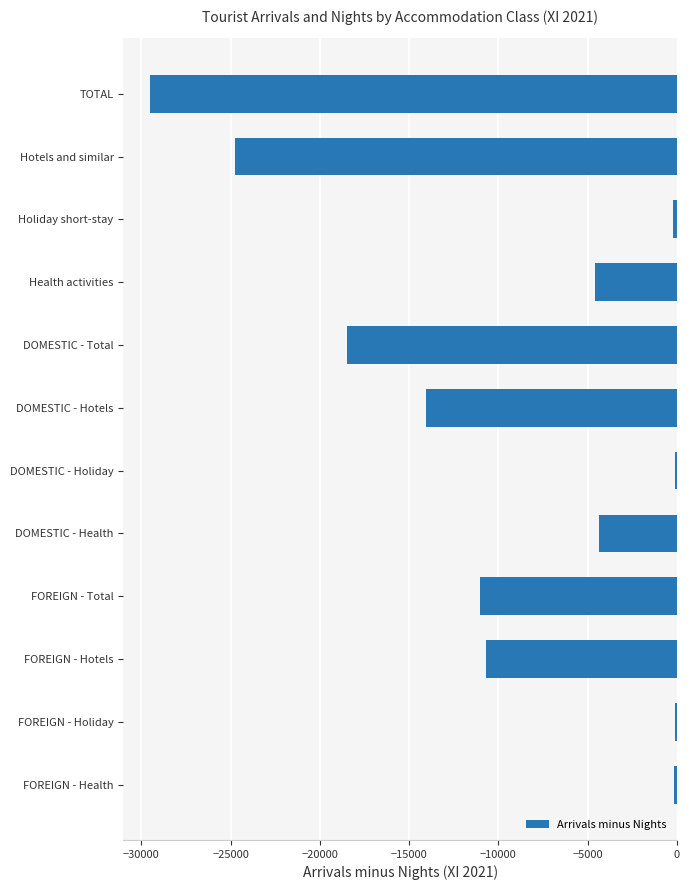

The chart shows a value of -4565 at Health activities. True or false?

True